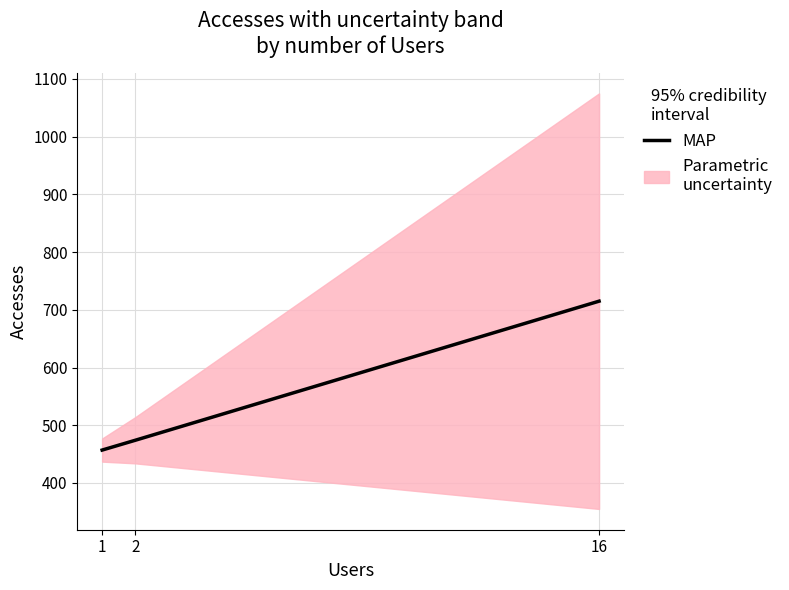

Rank the categories by value from highest to lowest.

16, 2, 1